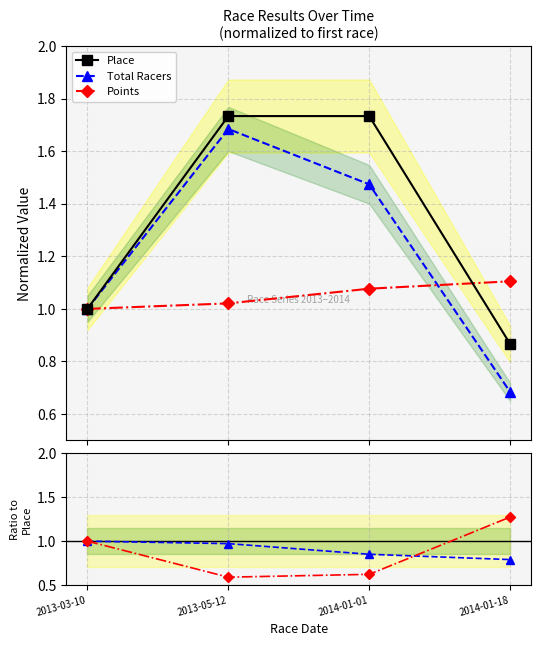

At how many categories does at least one series exceed 1?

3